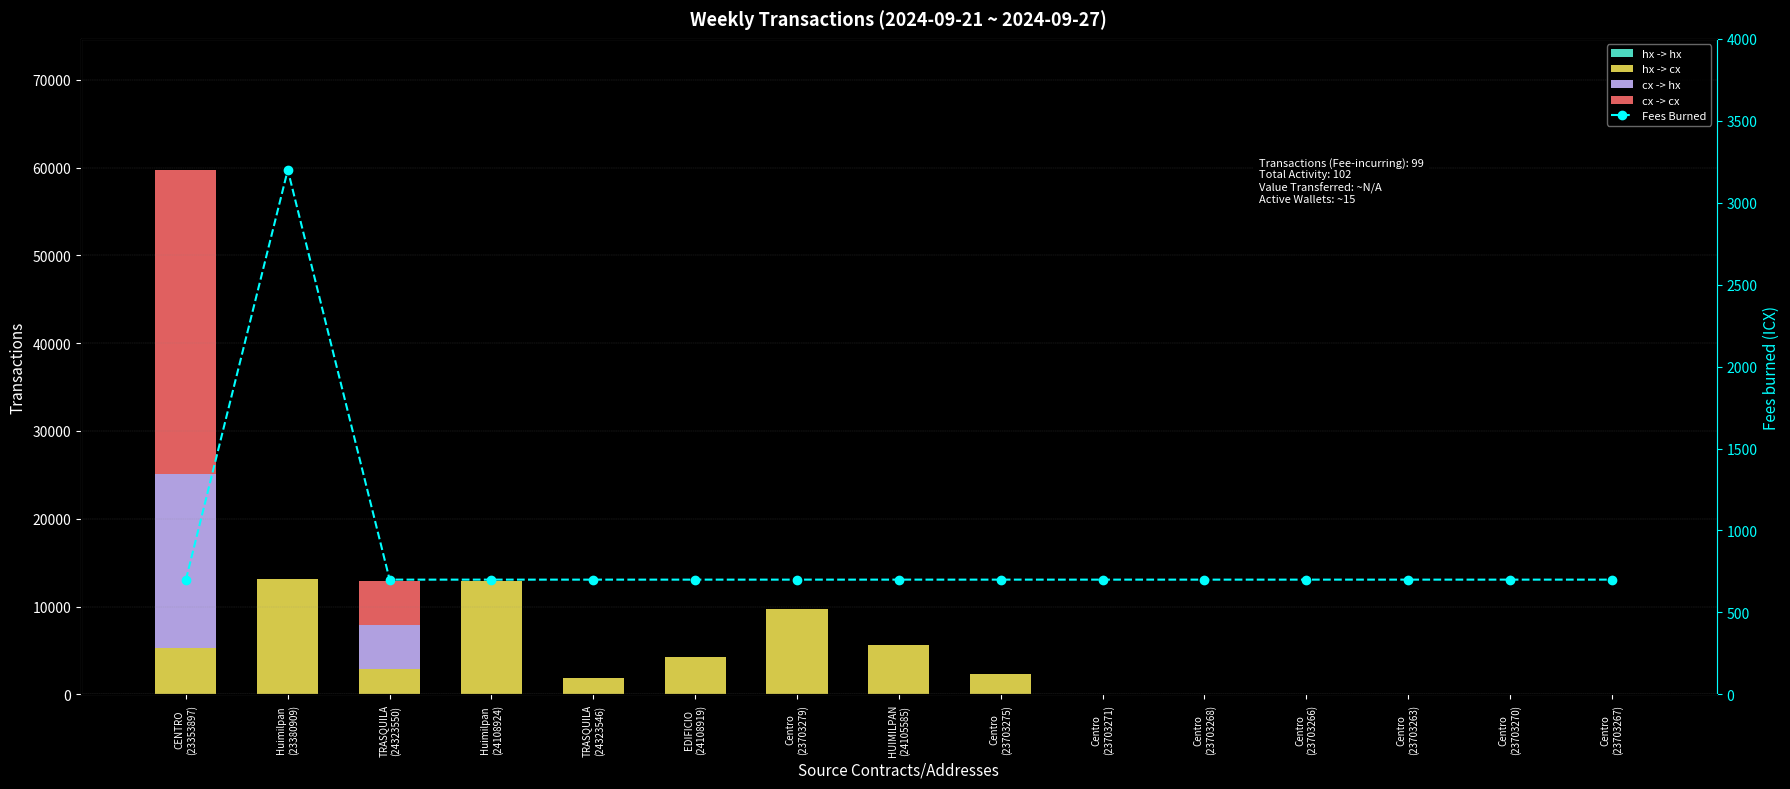

What is the greatest value displayed?

34672